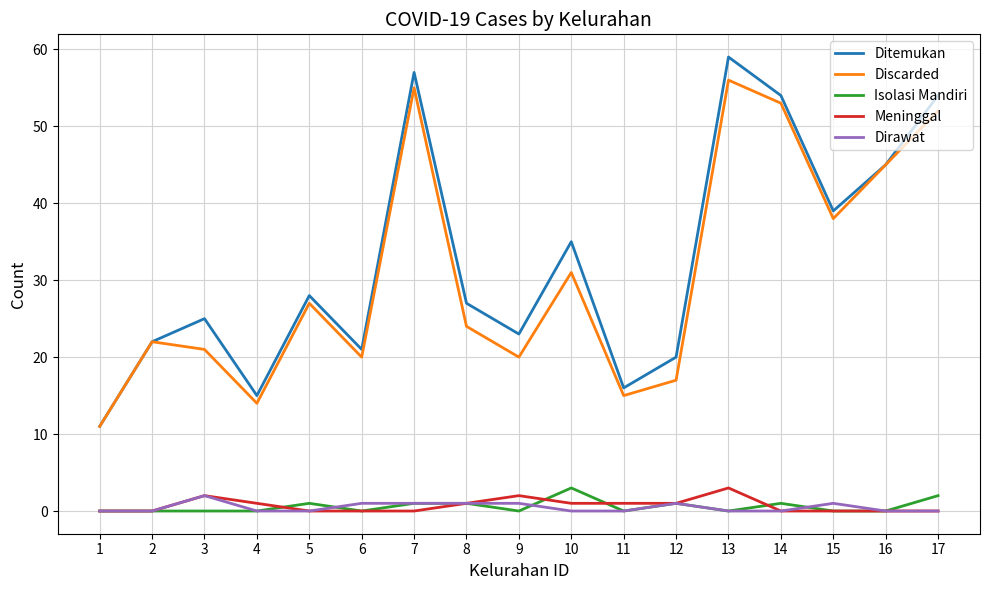

What are all the series names shown in the legend?

Ditemukan, Discarded, Isolasi Mandiri, Meninggal, Dirawat